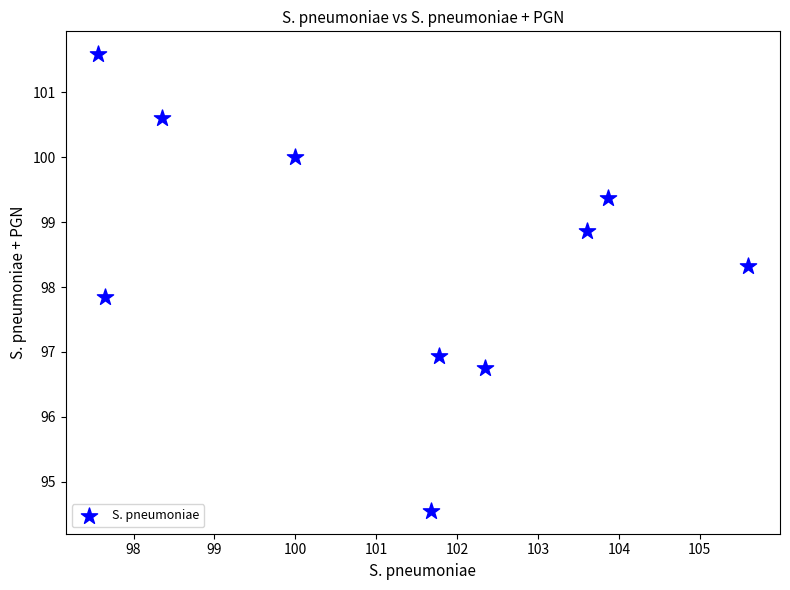

What is the range of Y values (max minus min)?

7.0